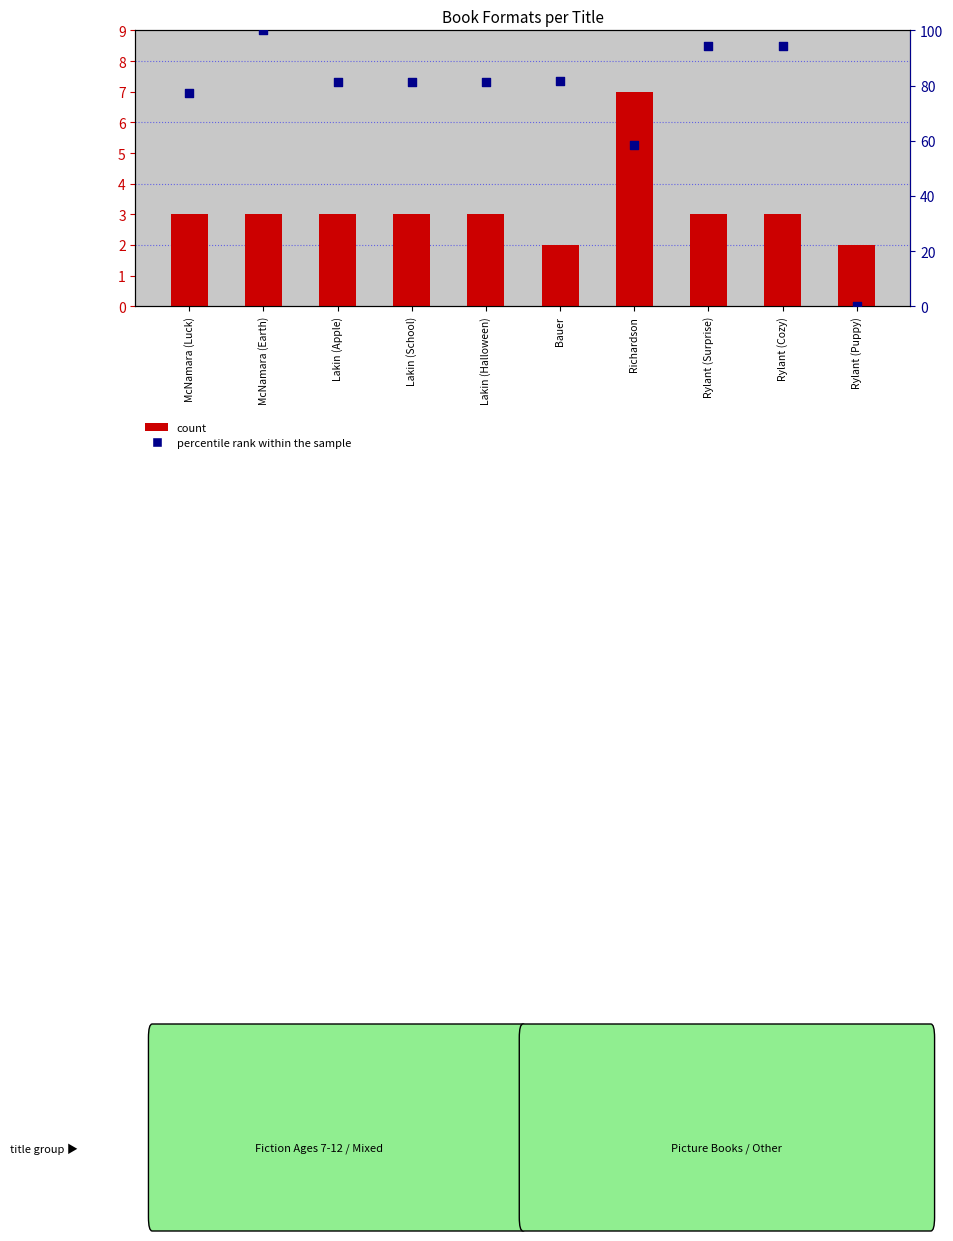

At which category is the sum across all series the highest?

McNamara (Earth)